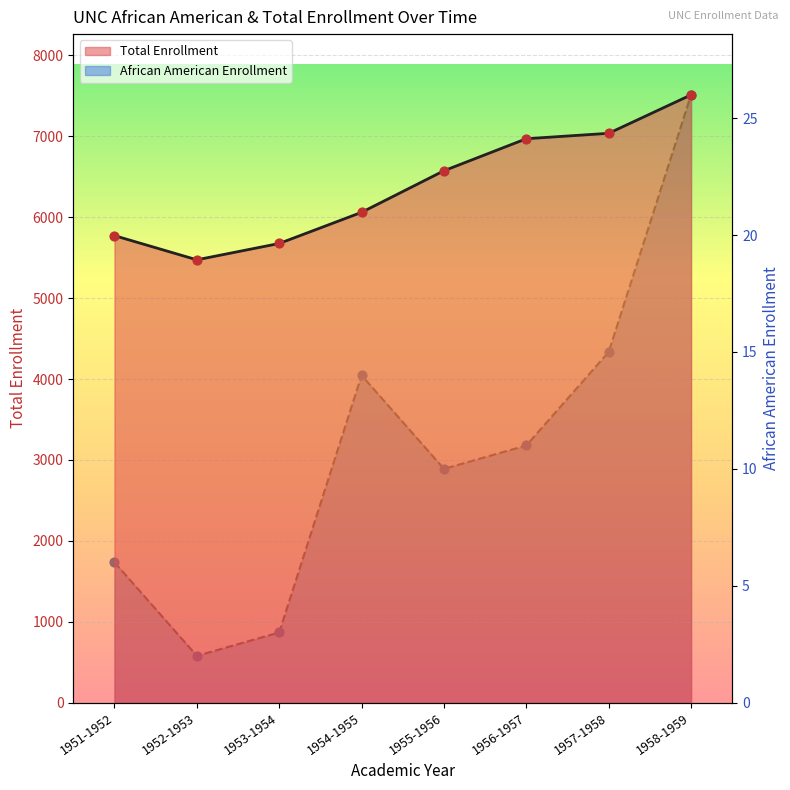

Which series contains the highest Y value?

Total Enrollment